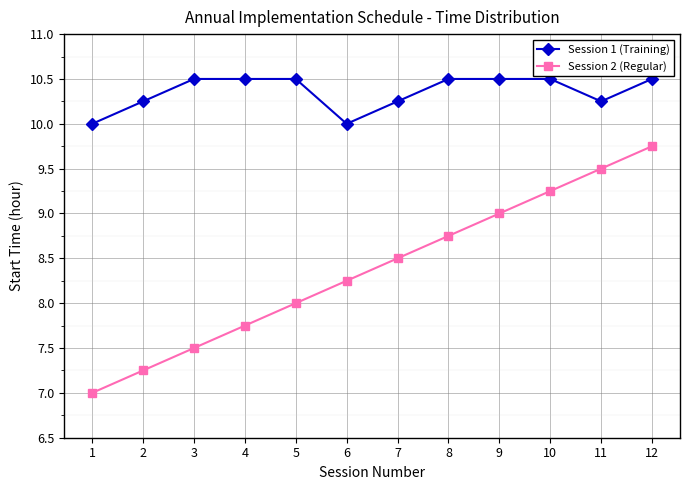

True or false: Session 2 (Regular) and Session 1 (Training) intersect in this chart.

False